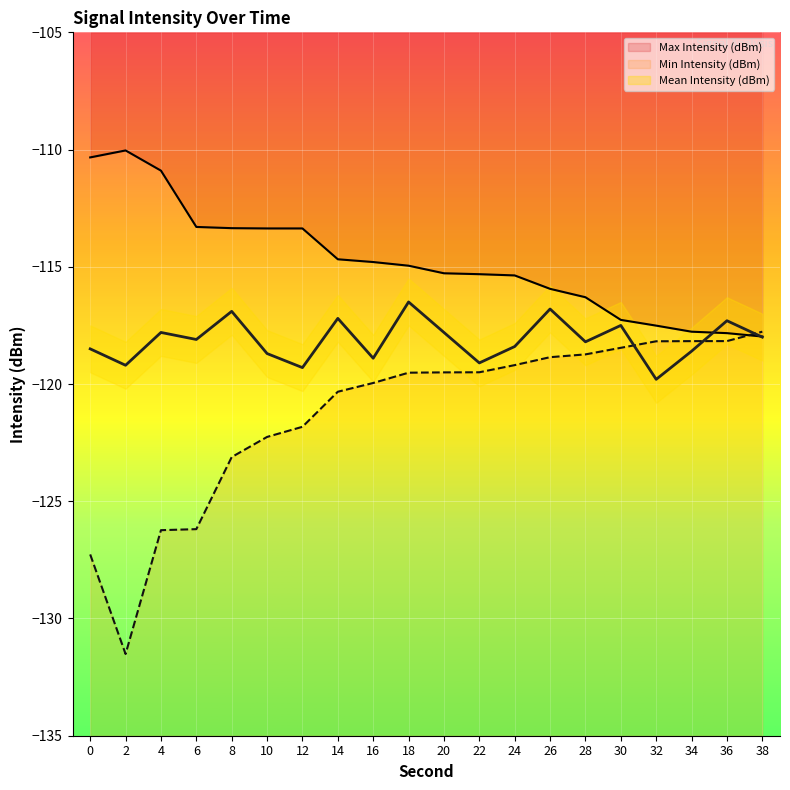

Which series has the widest spread of values?

Min Intensity (dBm)